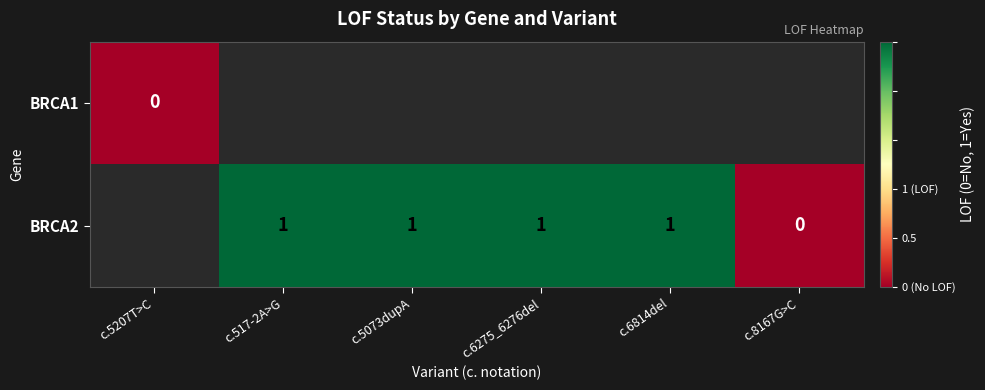

How many series are shown in this chart?

2